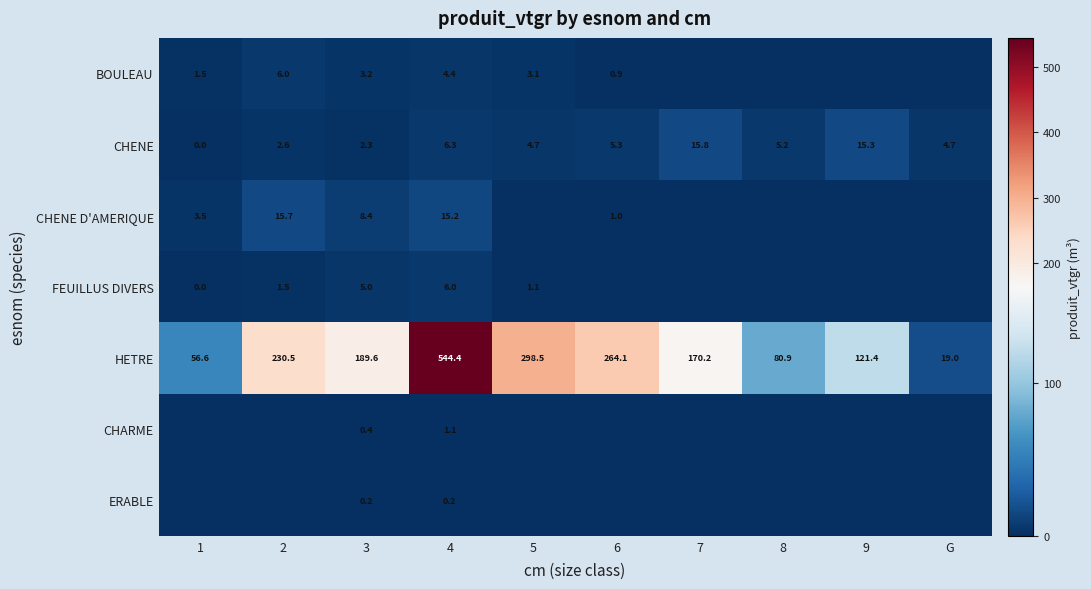

What is the difference between the CHENE D'AMERIQUE values at 3 and 4?

6.8